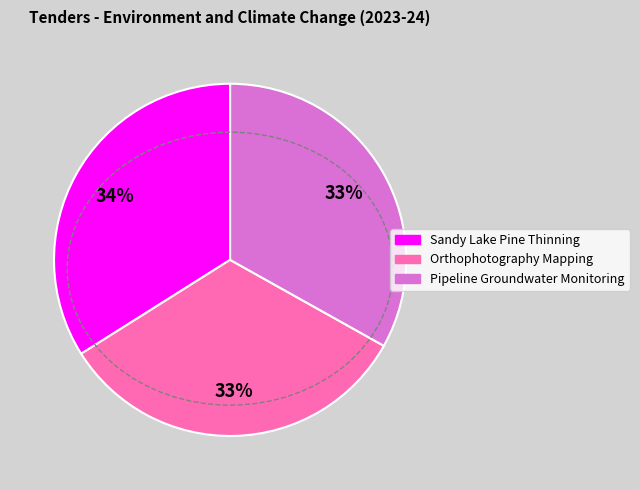

Is there any slice that represents more than half of the pie?

No